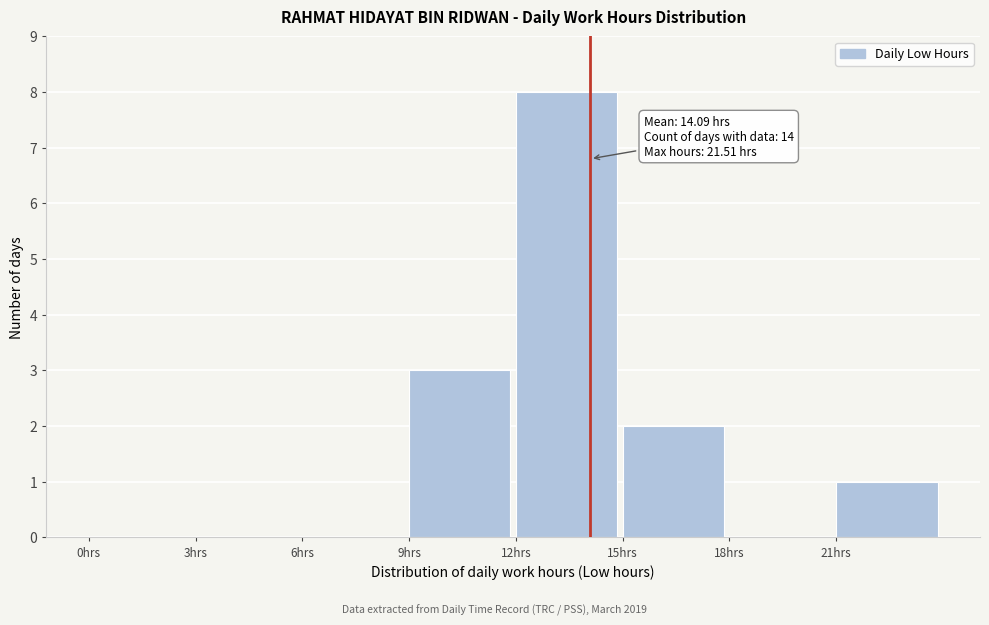

Which range on the x-axis has the tallest bar?

12 to 15